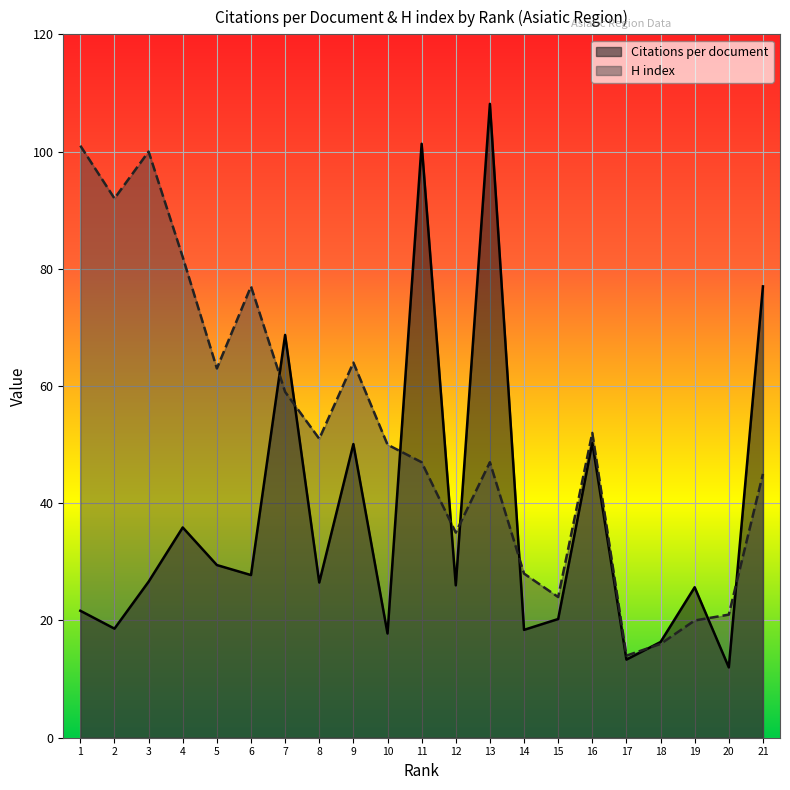

At which category is the sum across all series the highest?

13